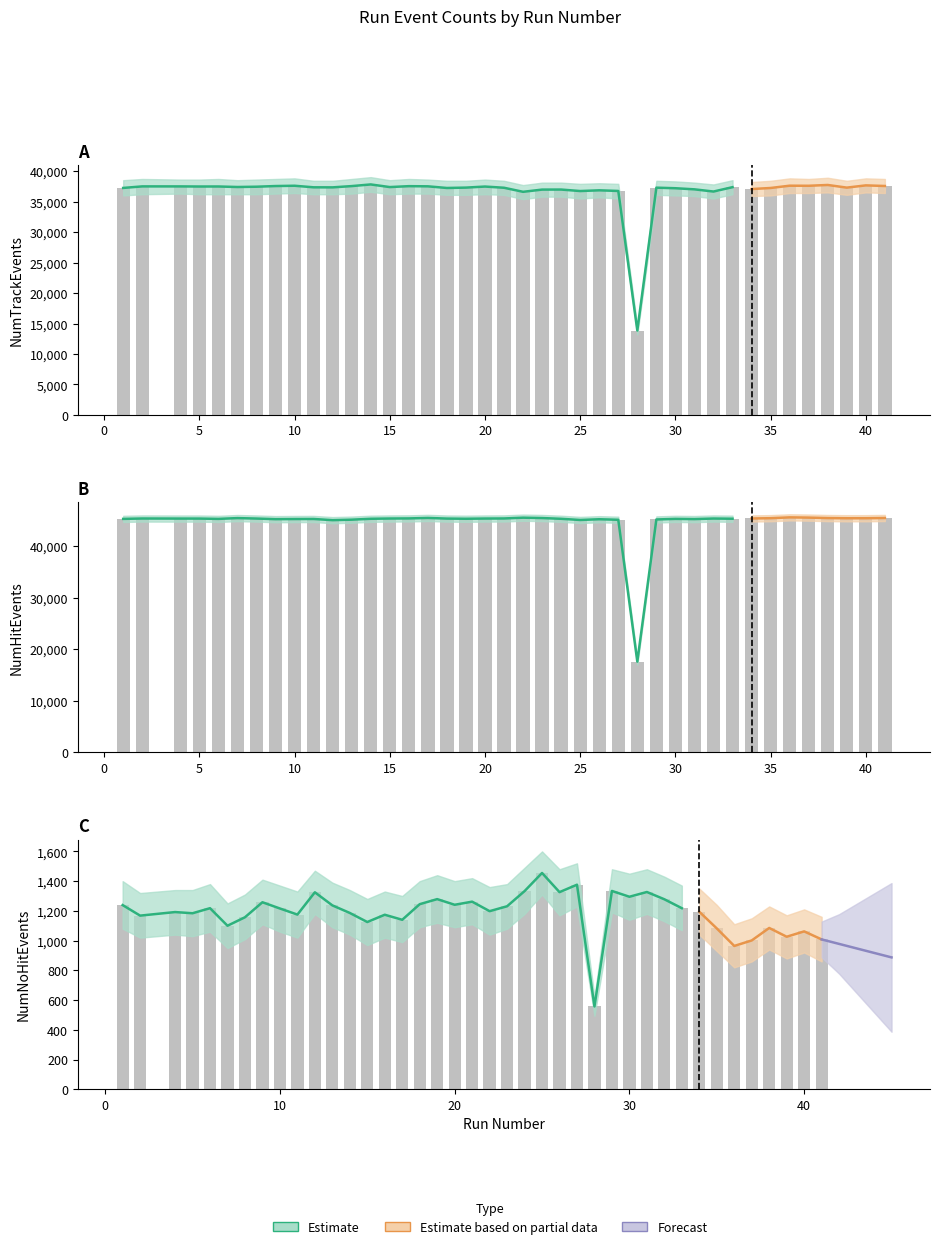

Is the value of NumHitEvents at 22 greater than the value of NumTrackEvents at 41?

Yes